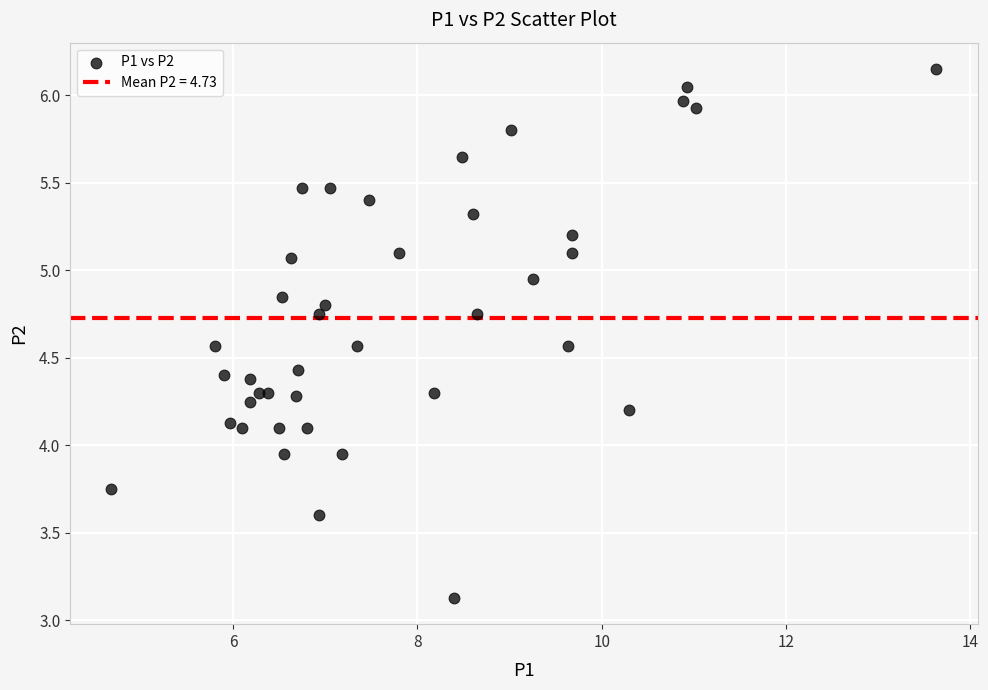

What is the range of Y values (max minus min)?

3.0